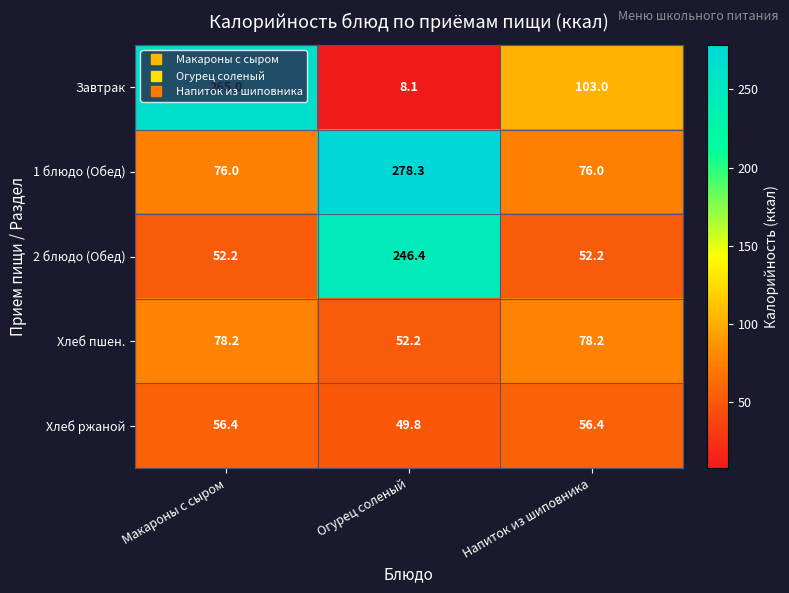

True or false: Хлеб пшен. has a value of 78.2 at Напиток из шиповника.

True